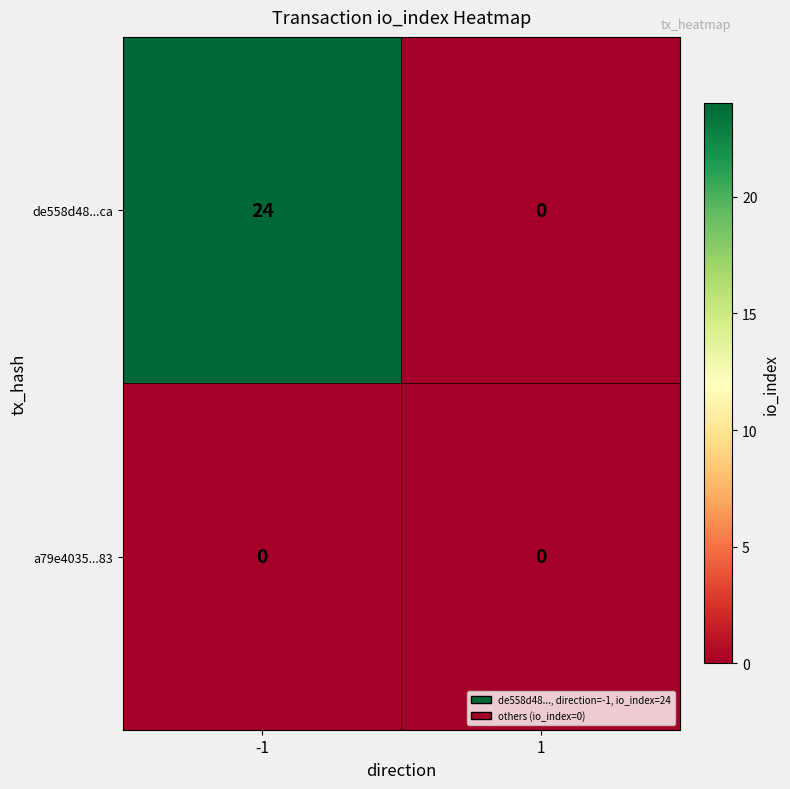

What is the difference between the de558d48...ca values at -1 and 1?

24